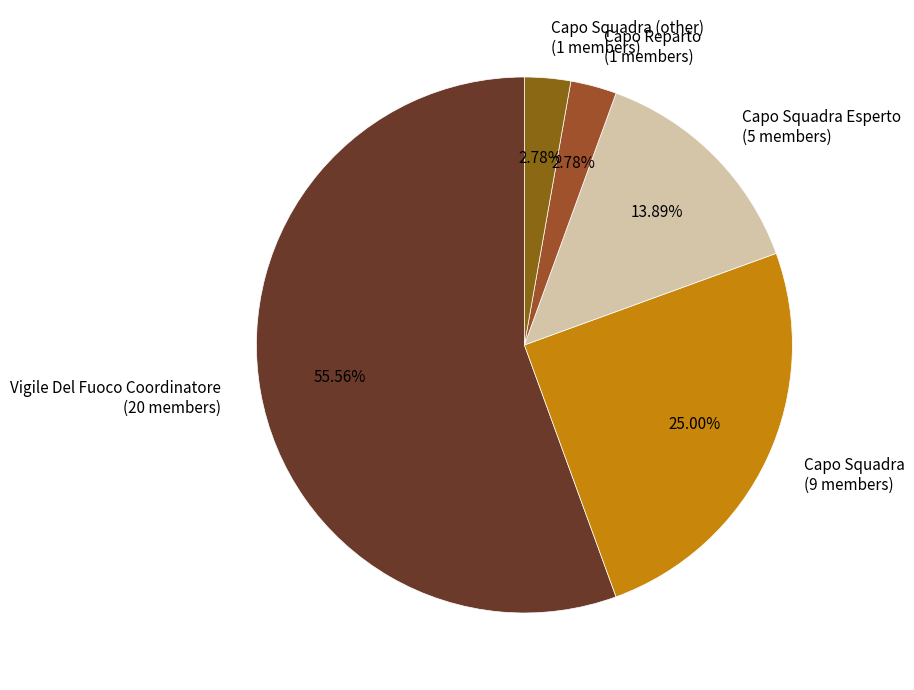

Which has a higher value, Capo Squadra (9 members) or Capo Reparto (1 members)?

Capo Squadra (9 members)